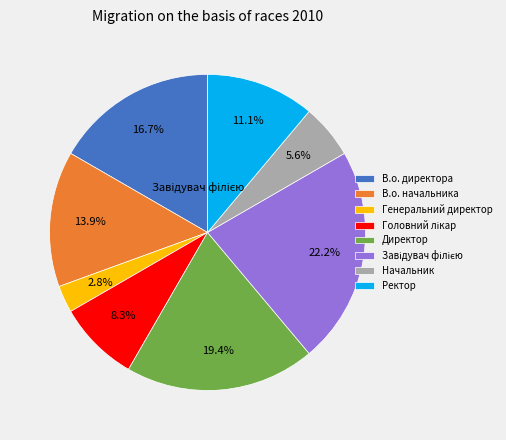

Is there any slice that represents more than half of the pie?

No